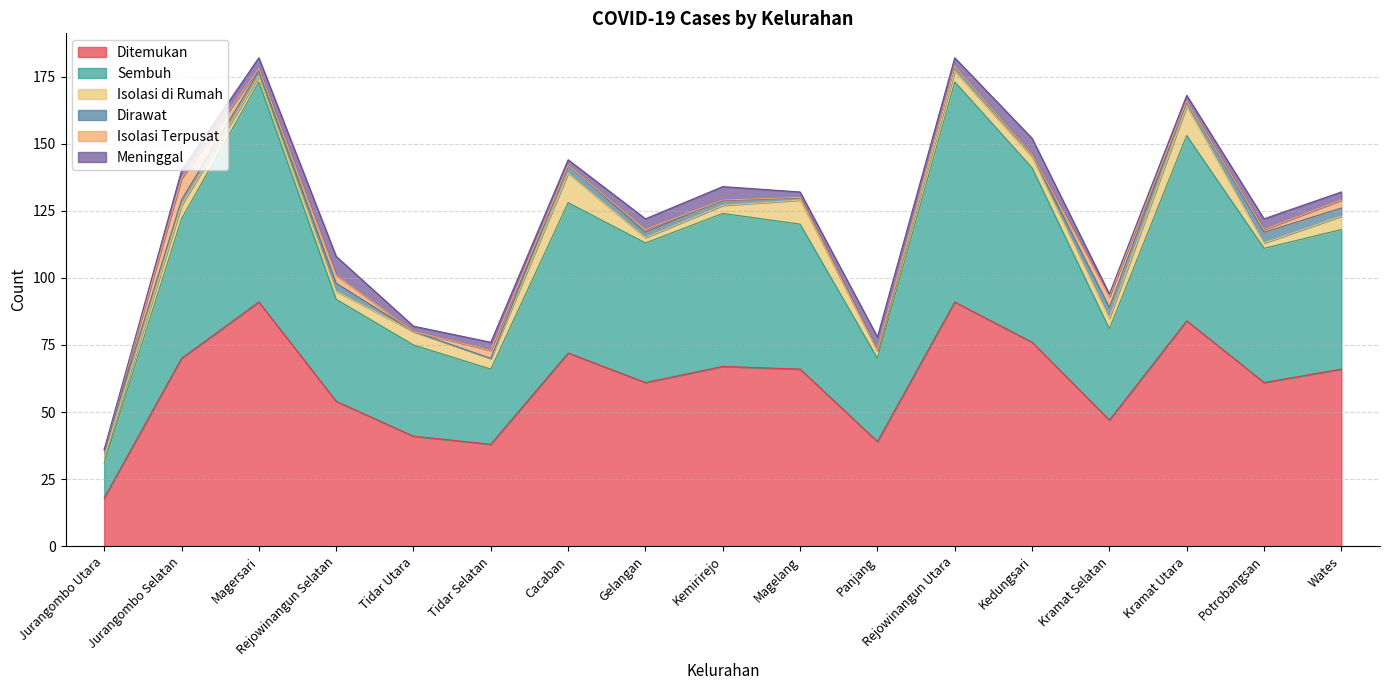

What is the label of the 16th point from the right?

Jurangombo Selatan